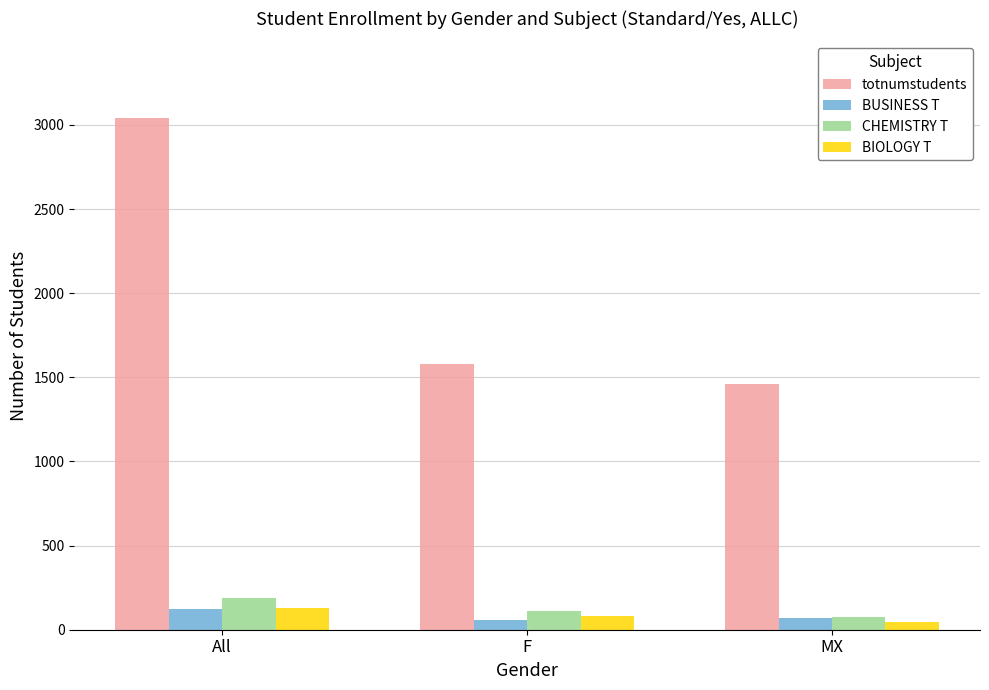

What is the difference between the maximum and minimum values in the BUSINESS T series?

67